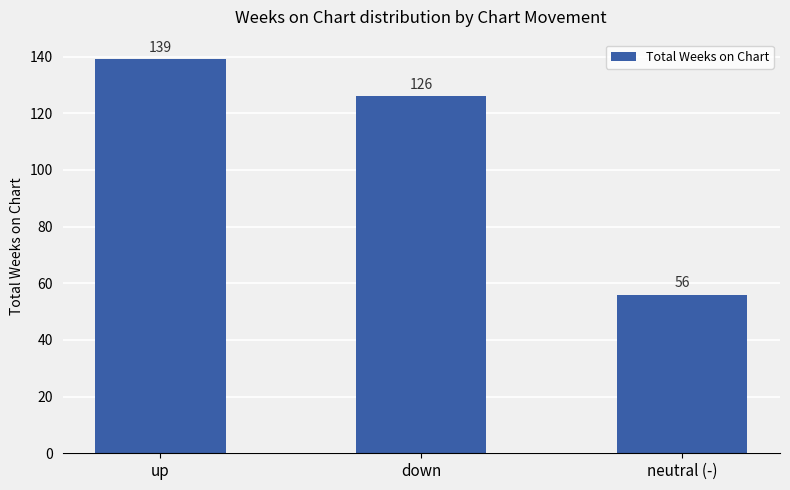

Reading left to right, transcribe all the data shown in this chart.

up=139	down=126	neutral (-)=56